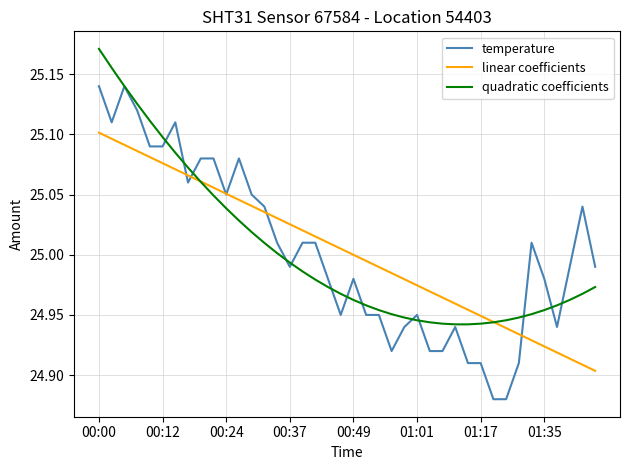

List the series in order of their peak value, lowest first.

linear coefficients, temperature, quadratic coefficients